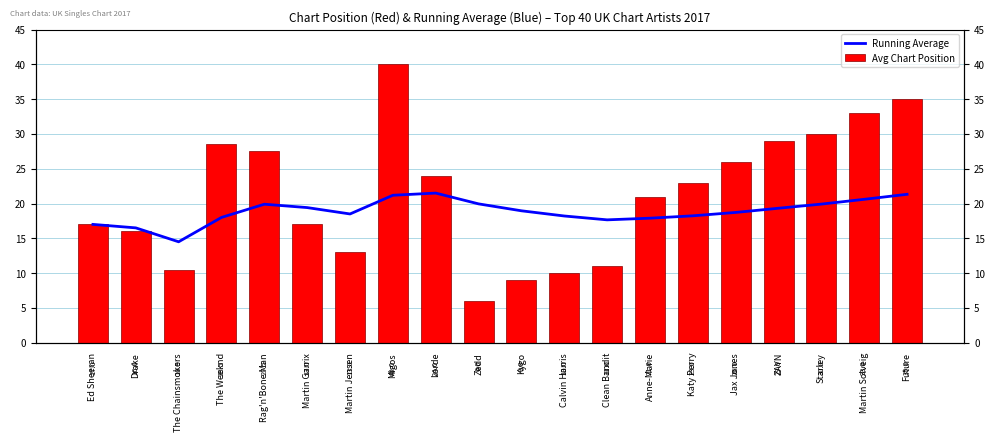

What is the minimum value shown in the chart?

6.0